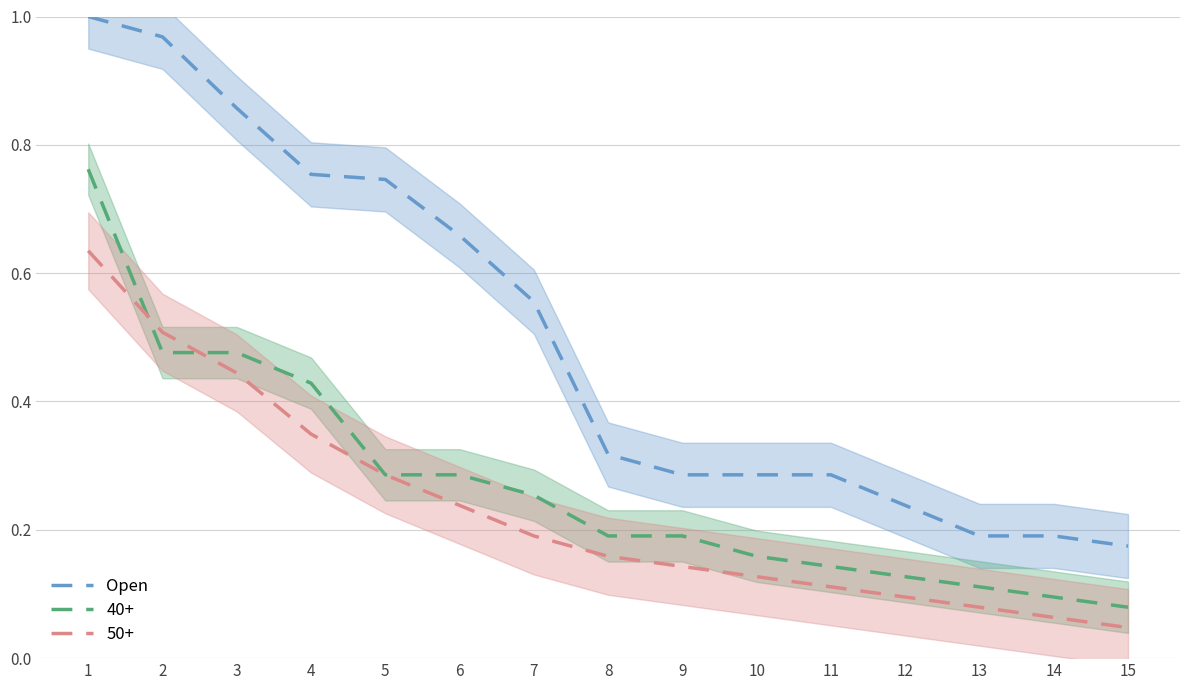

Is this an area chart (filled region under the line)?

No